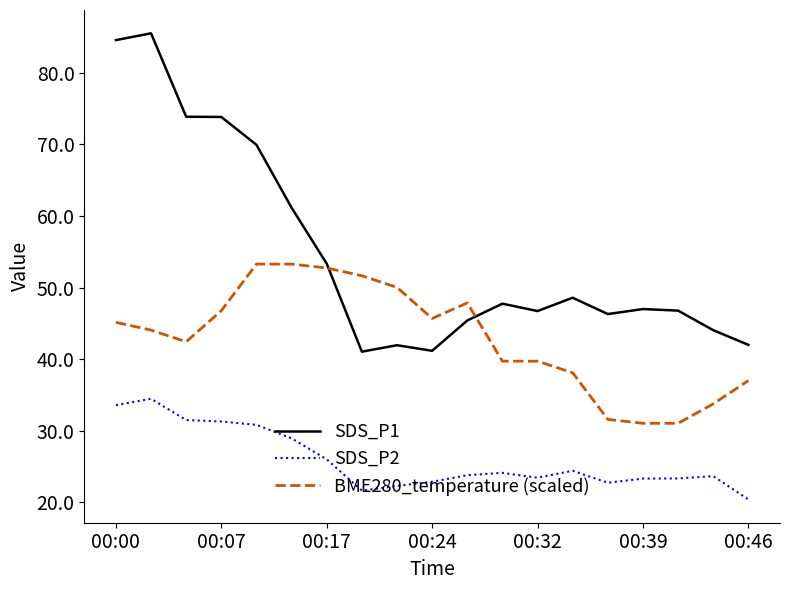

What are all the series names shown in the legend?

SDS_P1, SDS_P2, BME280_temperature (scaled)